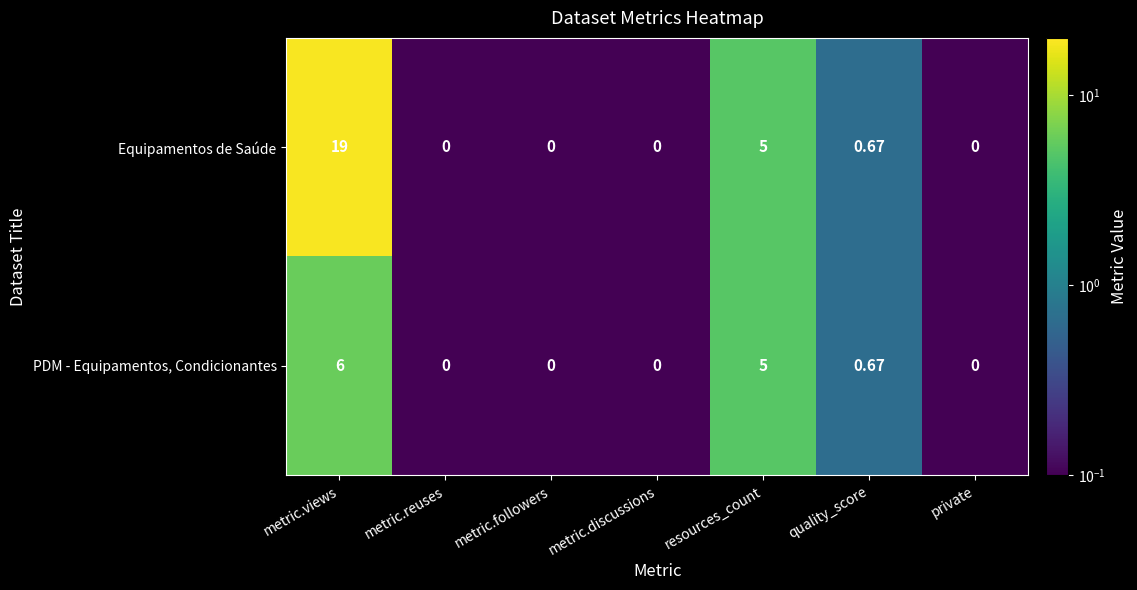

How many distinct data groups are displayed?

2